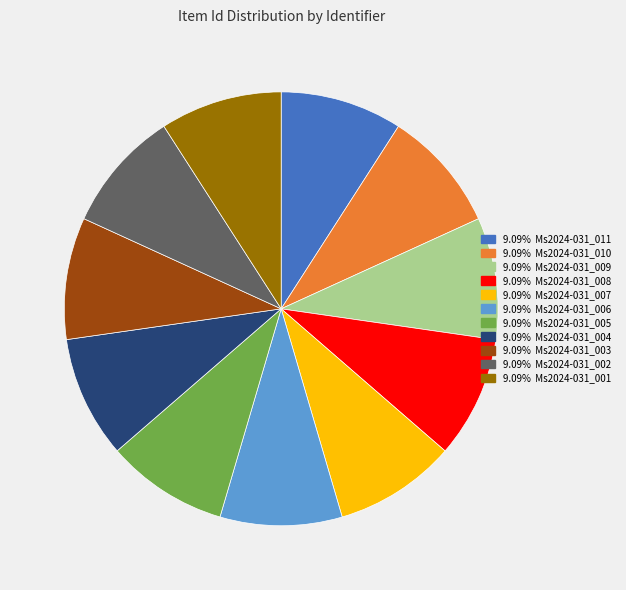

How many segments does this pie chart have?

11